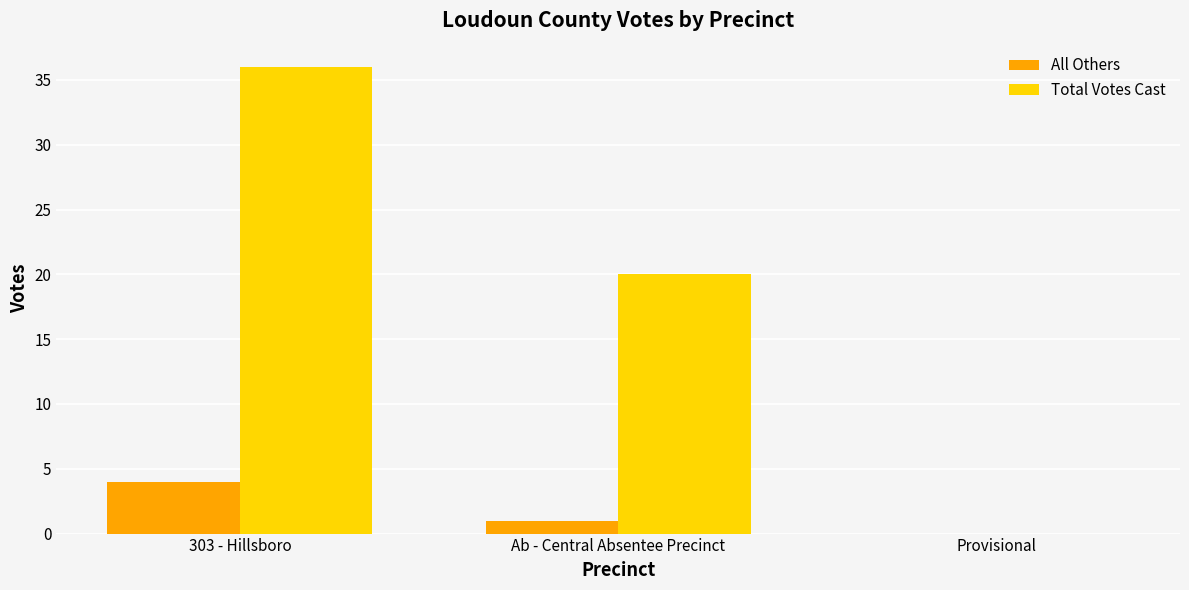

Which category has the highest value in the Total Votes Cast series?

303 - Hillsboro